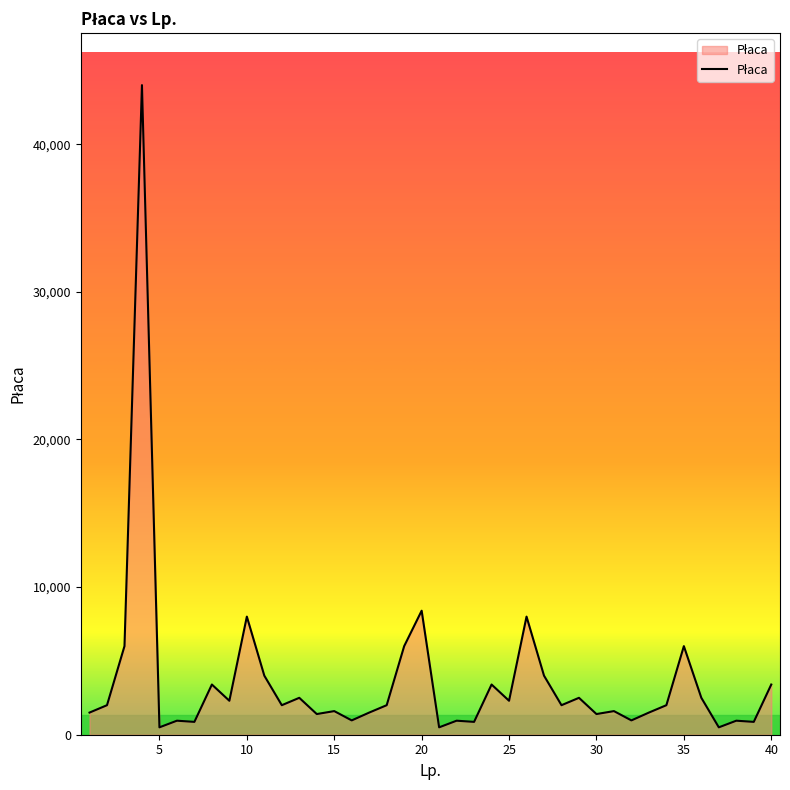

What is the maximum value shown in the chart?

44000